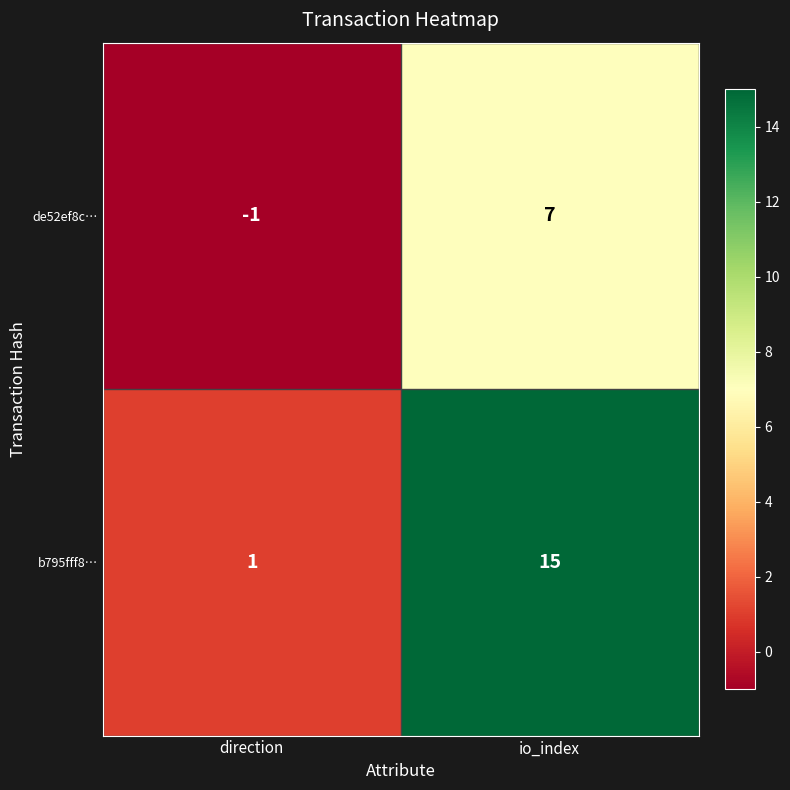

Which series has the widest spread of values?

b795fff8…